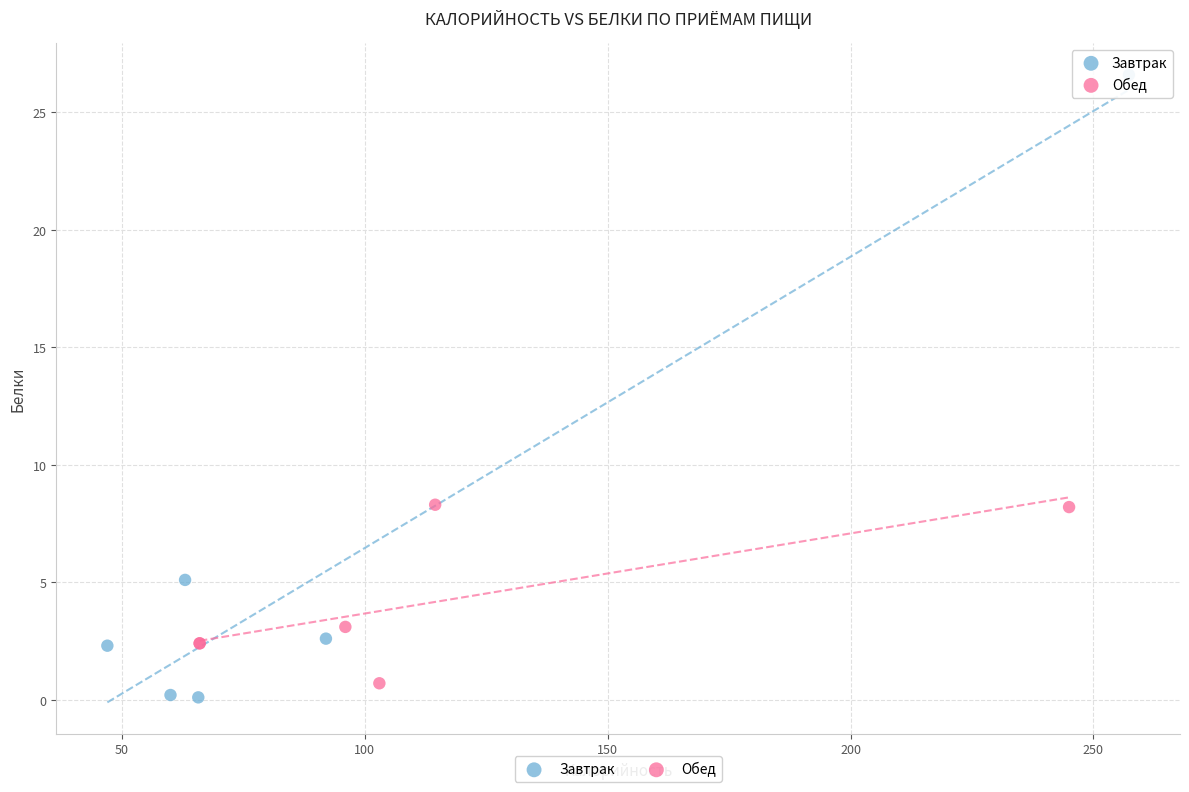

Which series has the largest Y range (max minus min)?

Завтрак